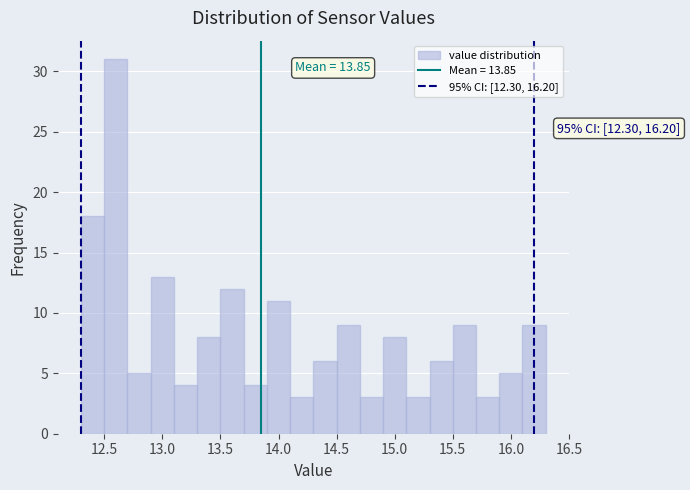

Over which range of the x-axis is the bar tallest?

12.5 to 12.7